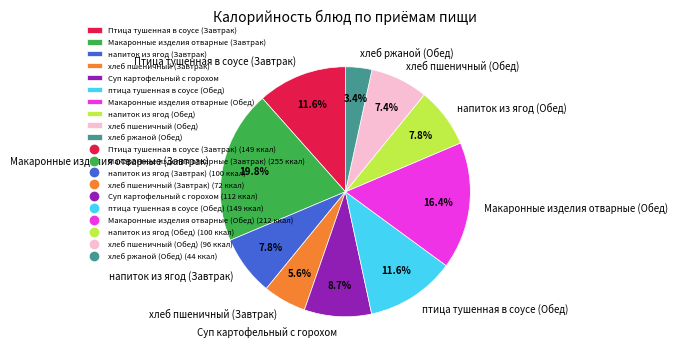

To the nearest percent, what is the average slice percentage?

10%